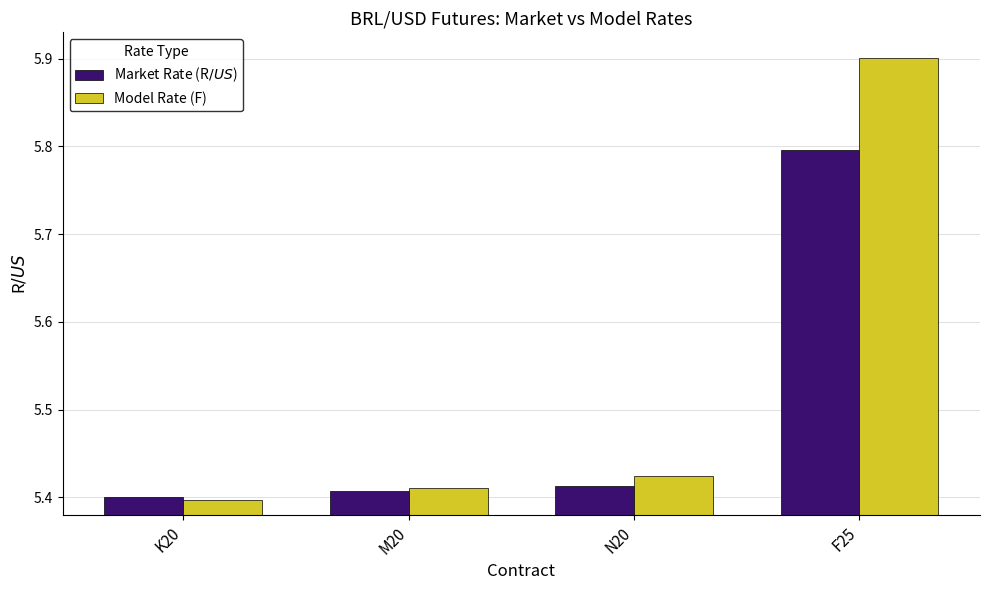

At which category is the sum across all series the highest?

F25